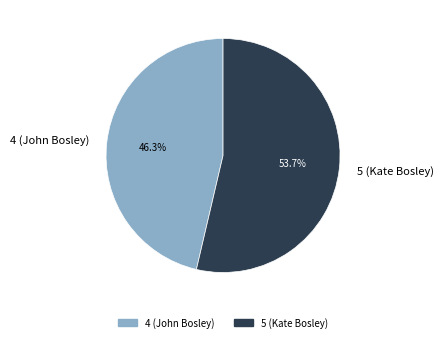

Approximately how many times larger is the value at 4 (John Bosley) compared to 5 (Kate Bosley)?

0.9